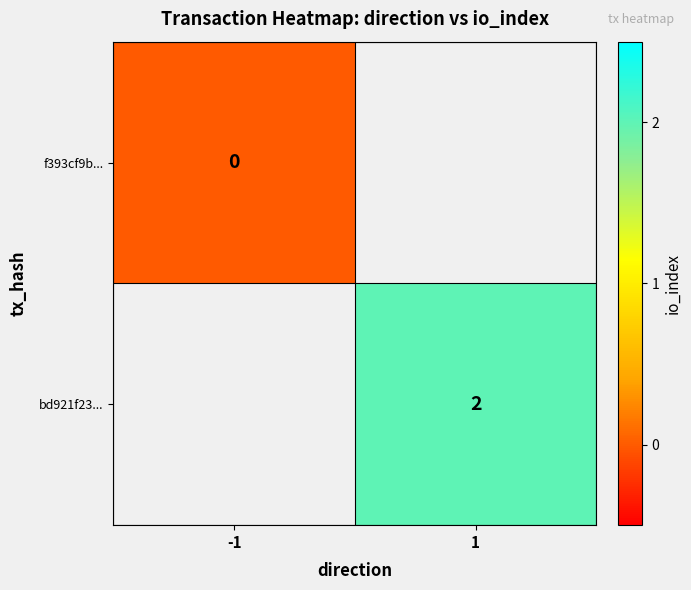

Is it true that bd921f23... equals 1 at 1?

False